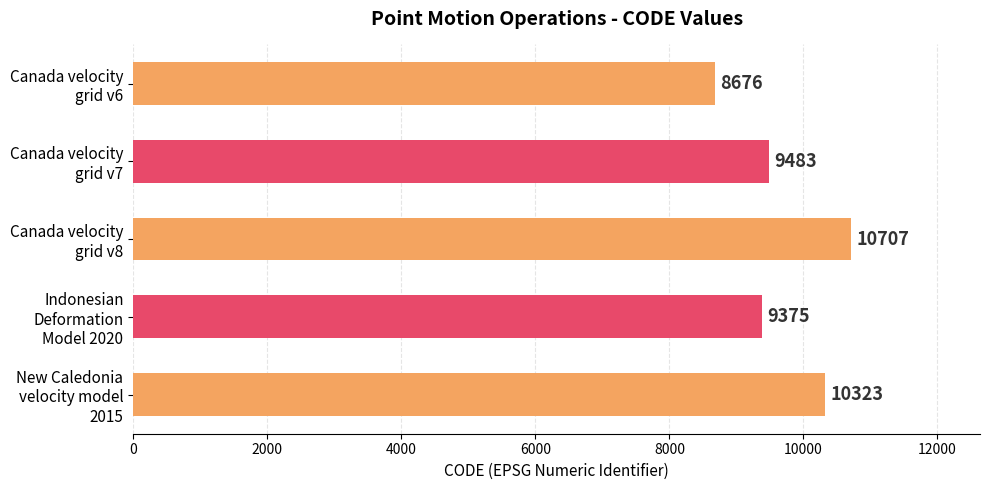

Does the chart contain stacked bars?

No